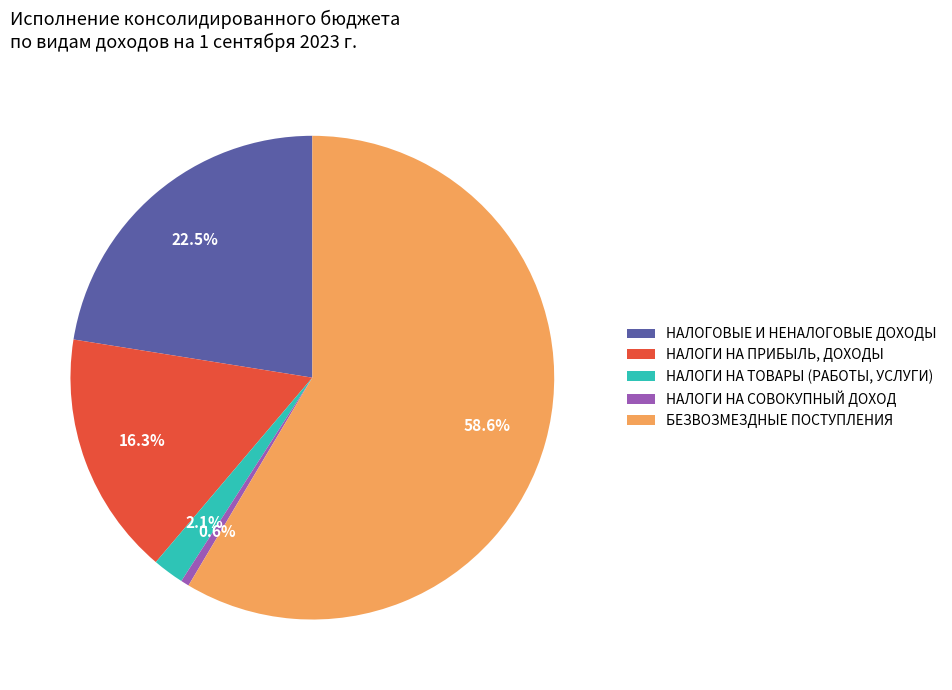

Rank the categories by value from highest to lowest.

БЕЗВОЗМЕЗДНЫЕ ПОСТУПЛЕНИЯ, НАЛОГОВЫЕ И НЕНАЛОГОВЫЕ ДОХОДЫ, НАЛОГИ НА ПРИБЫЛЬ, ДОХОДЫ, НАЛОГИ НА ТОВАРЫ (РАБОТЫ, УСЛУГИ), НАЛОГИ НА СОВОКУПНЫЙ ДОХОД